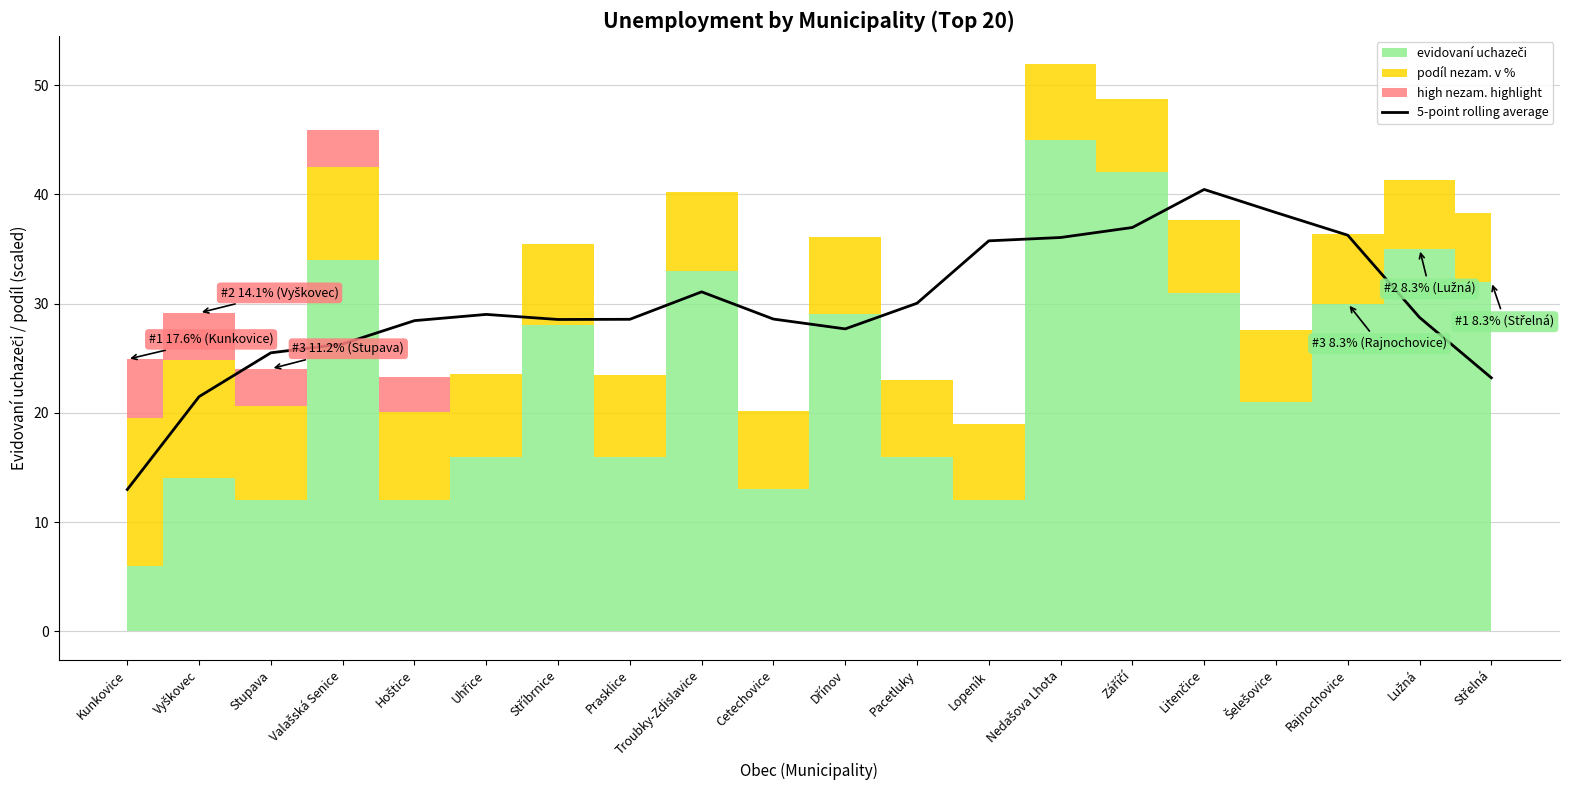

What is the label of the 20th point from the right?

Kunkovice